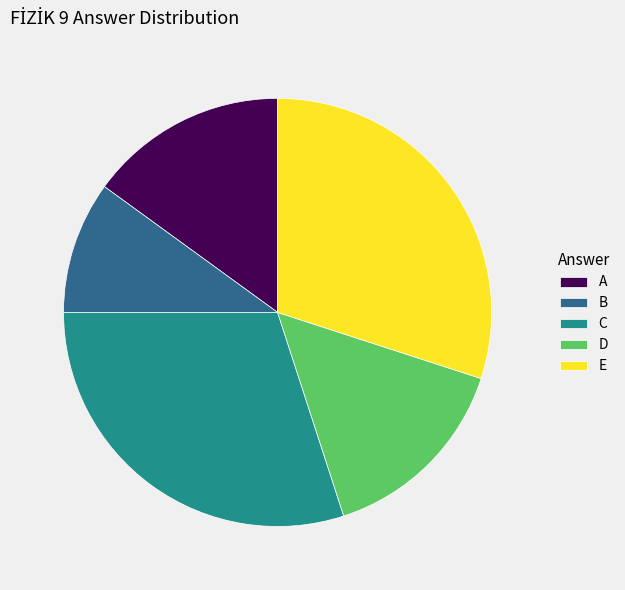

Which slice is the smallest?

B